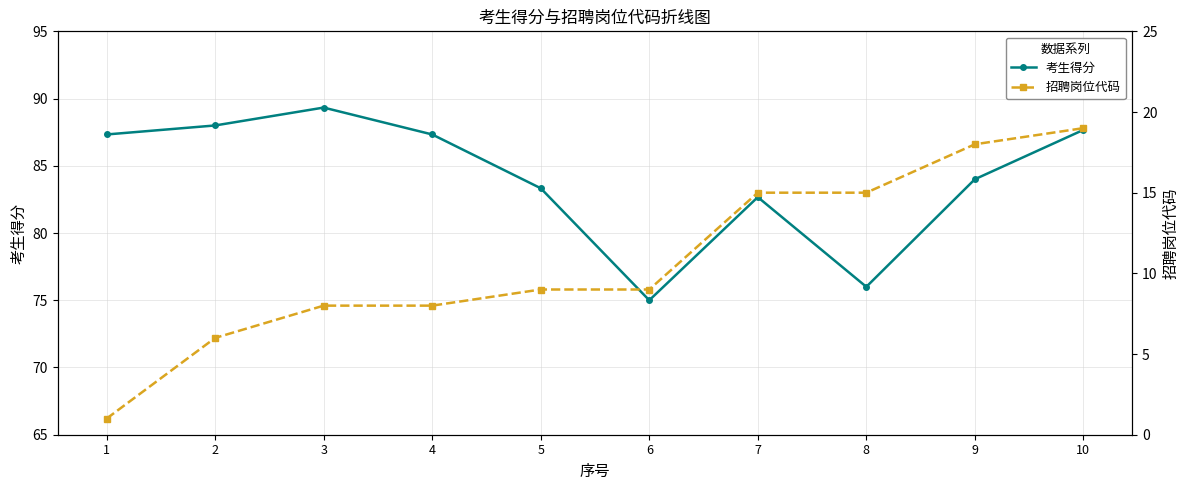

How many data points in 考生得分 are above 87?

5